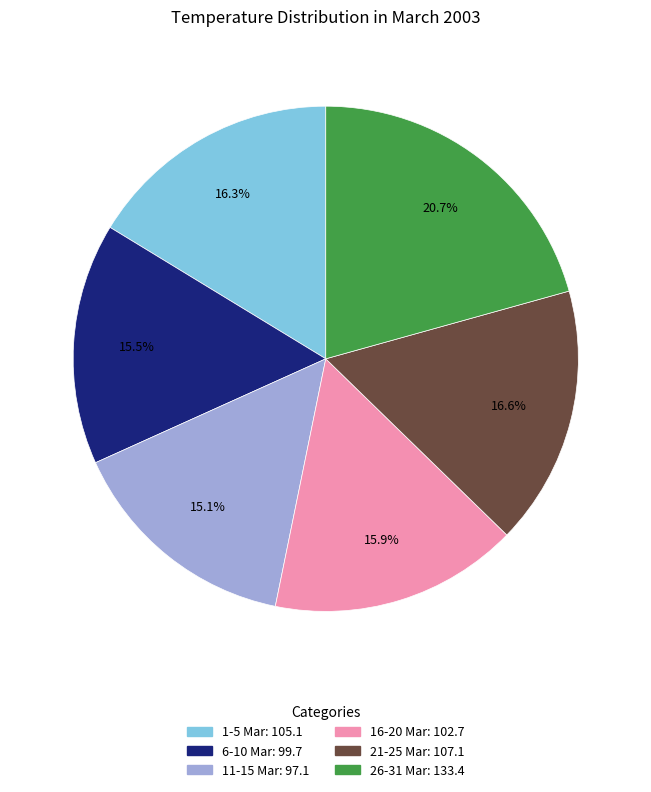

Does any single category account for the majority?

No